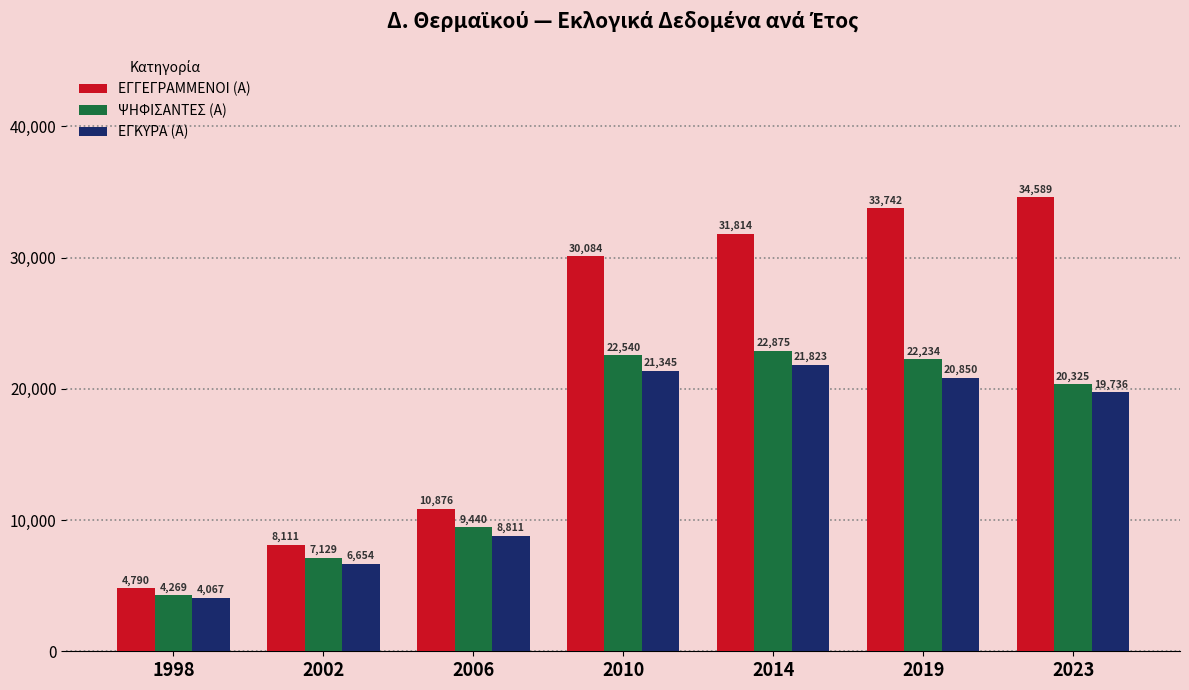

At which category does the chart reach its minimum across all series?

1998